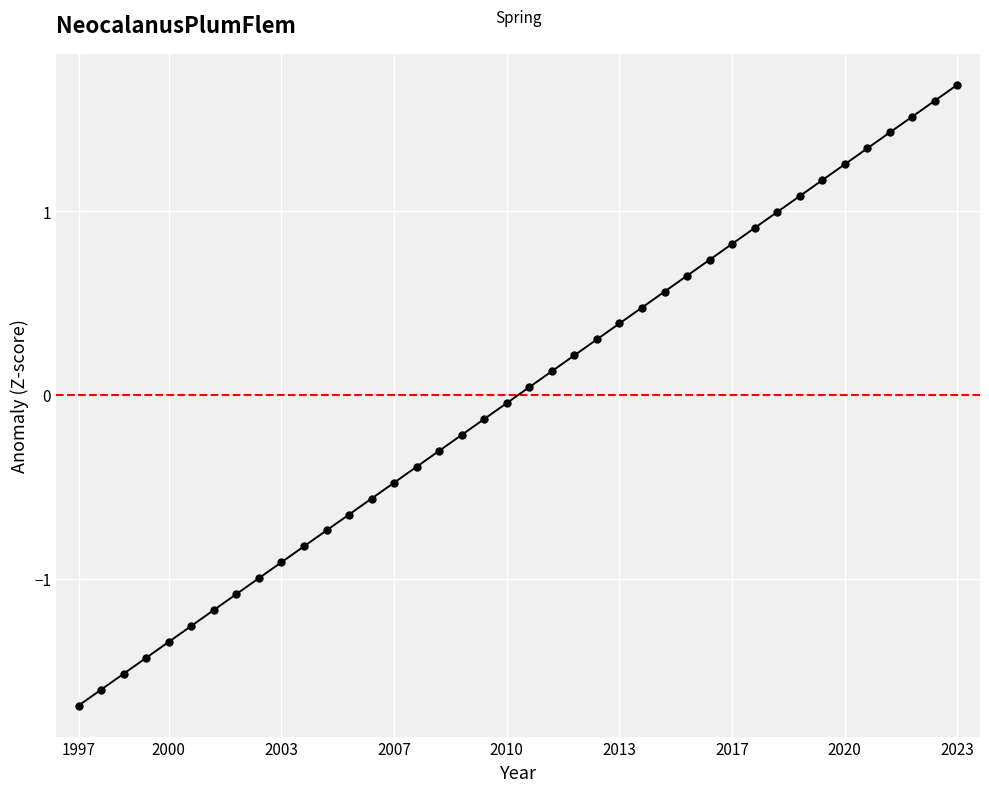

How many values are below 0?

20